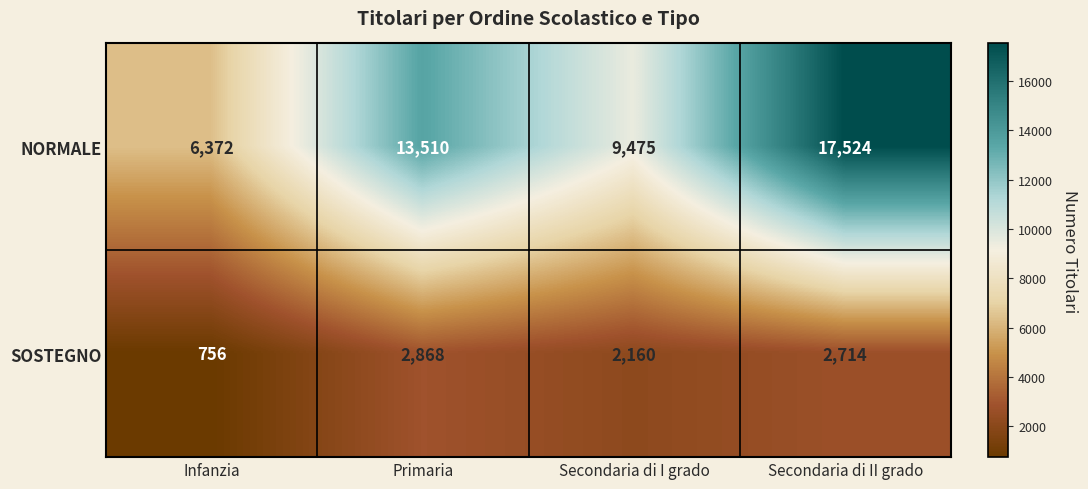

True or false: NORMALE has a value of 27722 at Secondaria di II grado.

False